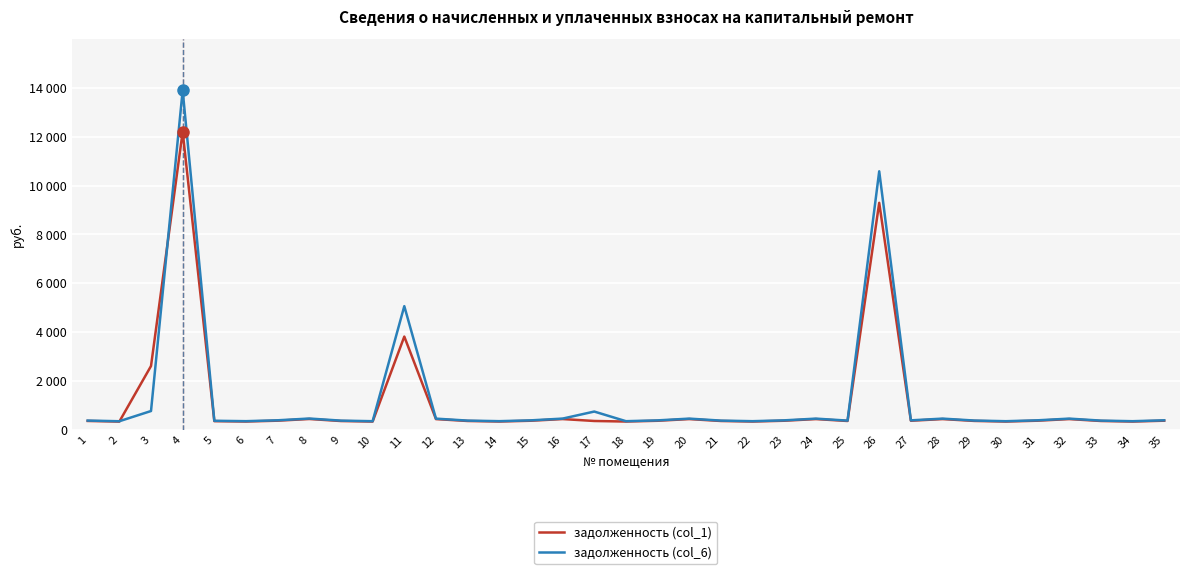

What are all the series names shown in the legend?

задолженность (col_1), задолженность (col_6)